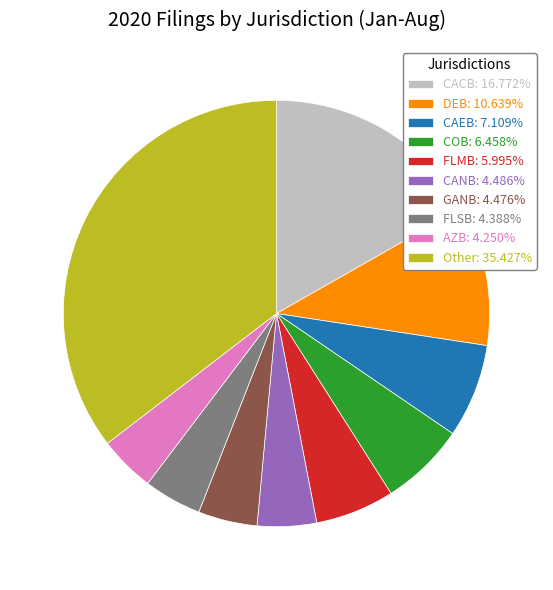

How many slices are in this pie chart?

10